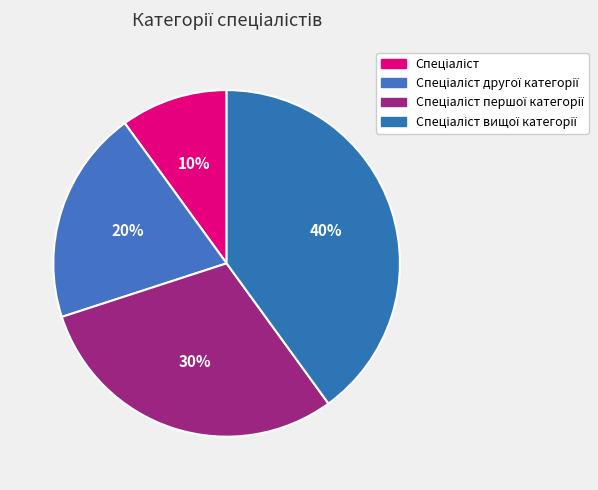

How many slices are in this pie chart?

4